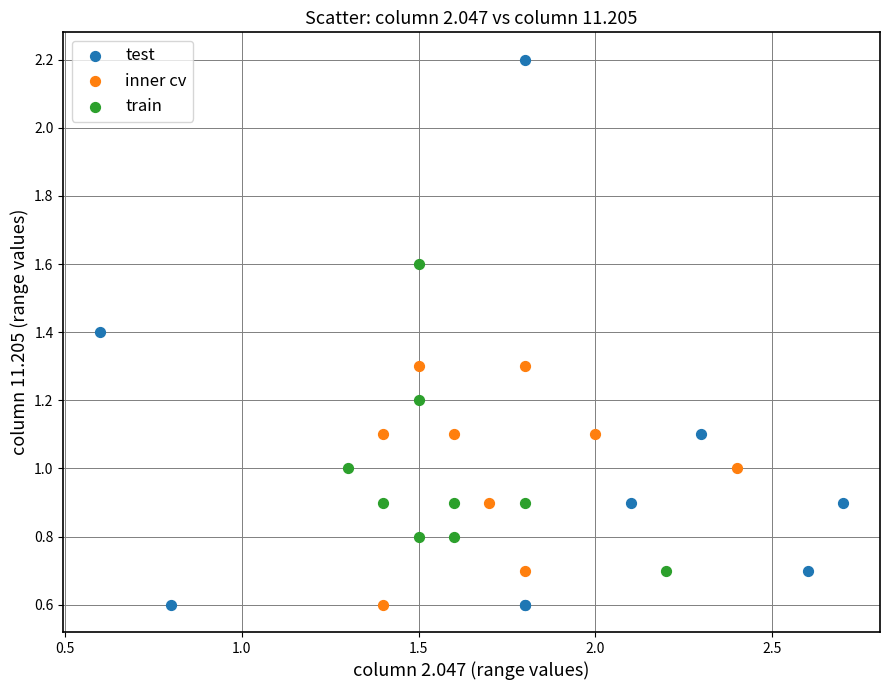

What are all the series names shown in the legend?

test, inner cv, train